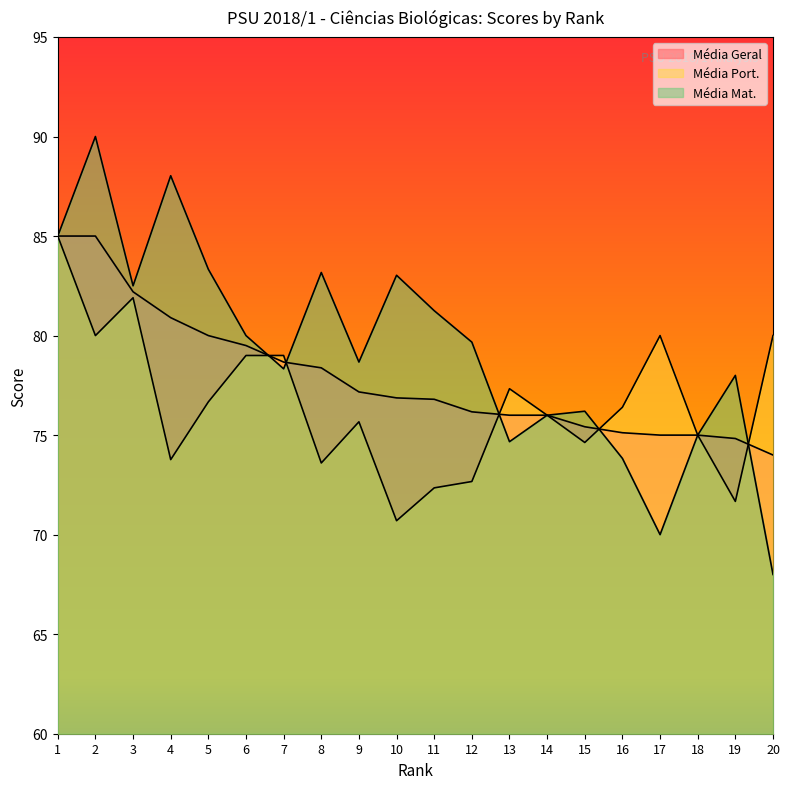

In Média Port., how many points are higher than both neighbors (excluding endpoints)?

4